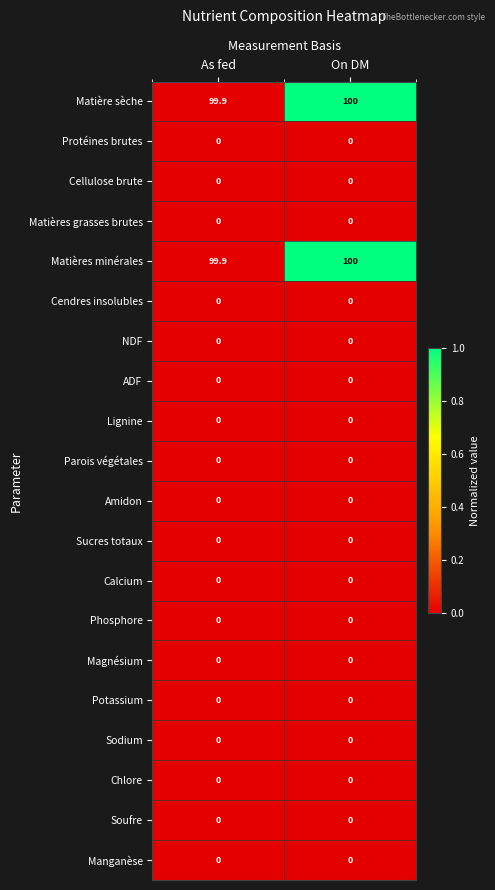

True or false: ADF has a value of 0.0 at As fed.

True